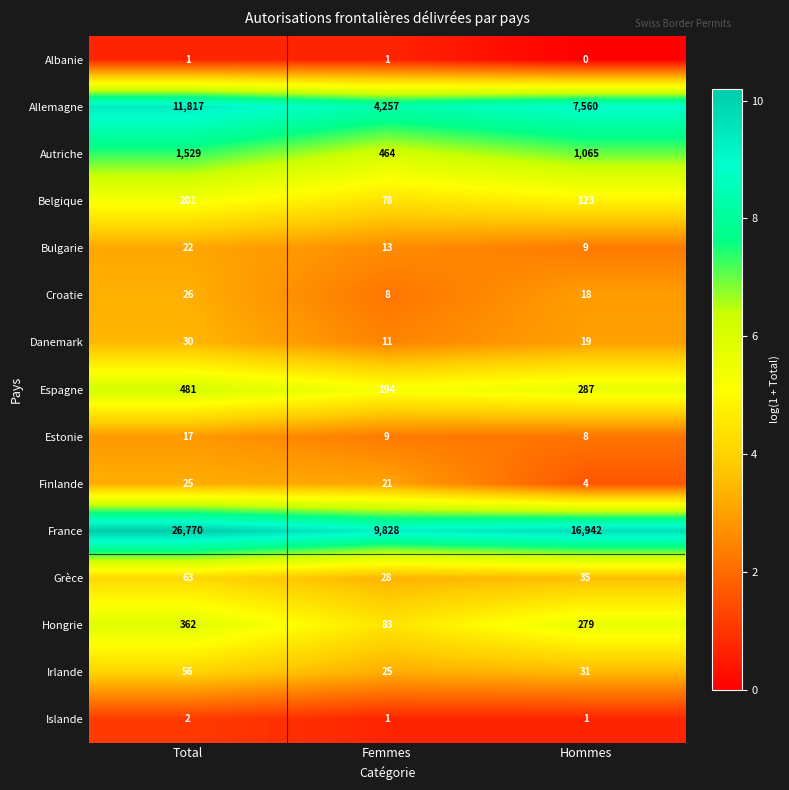

What is the sum of the Allemagne values at Hommes and Femmes?

11817